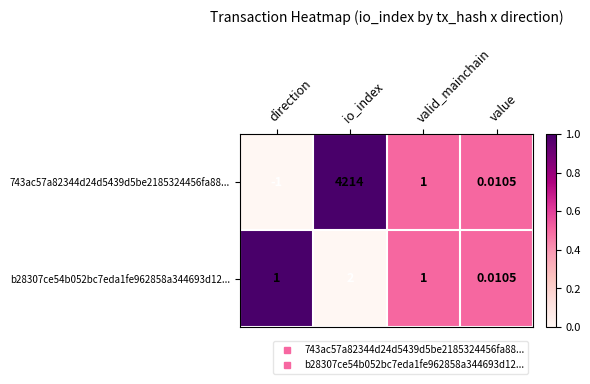

How many values in the 743ac57a82344d24d5439d5be2185324456fa88... series are below 1?

2